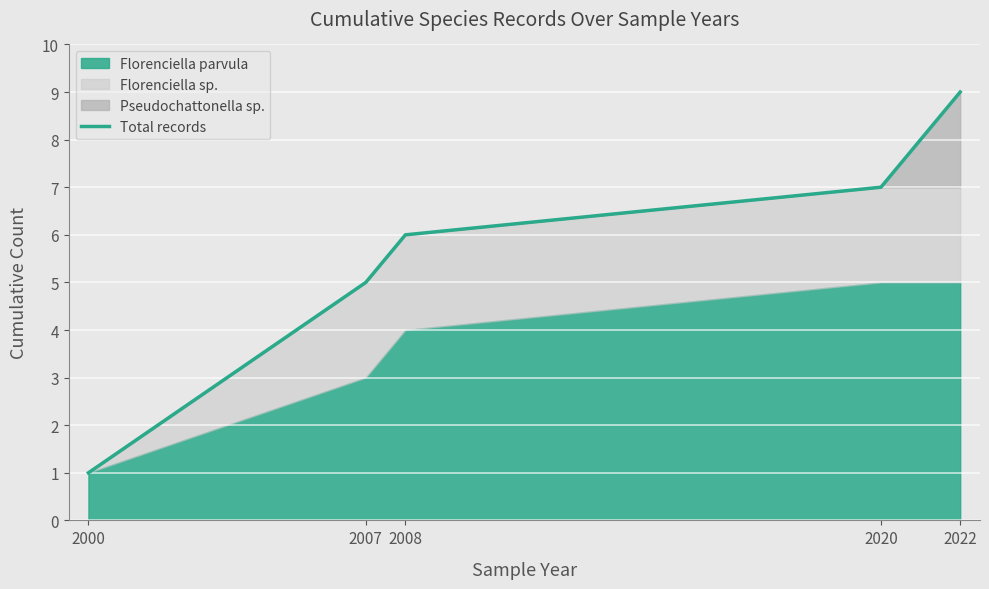

What is the ratio of the value at 2008 to the value at 2020?

0.9